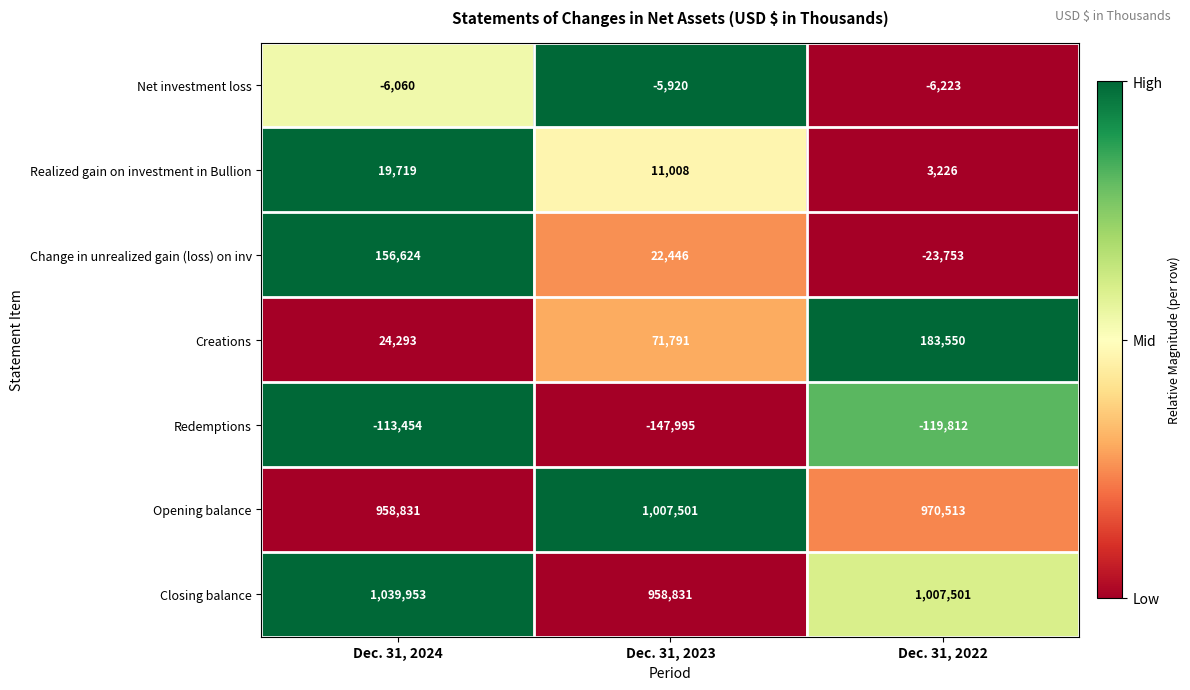

What is the total value across all series at Dec. 31, 2022?

2015002